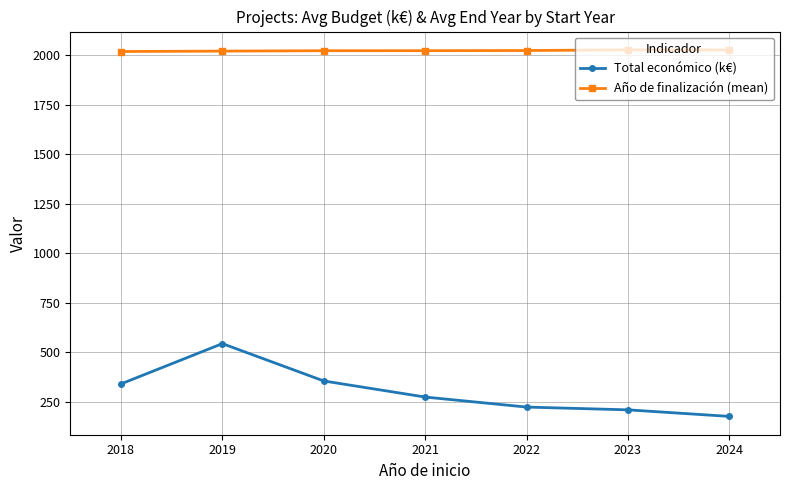

How many values in the Total económico (k€) series are below 274?

3